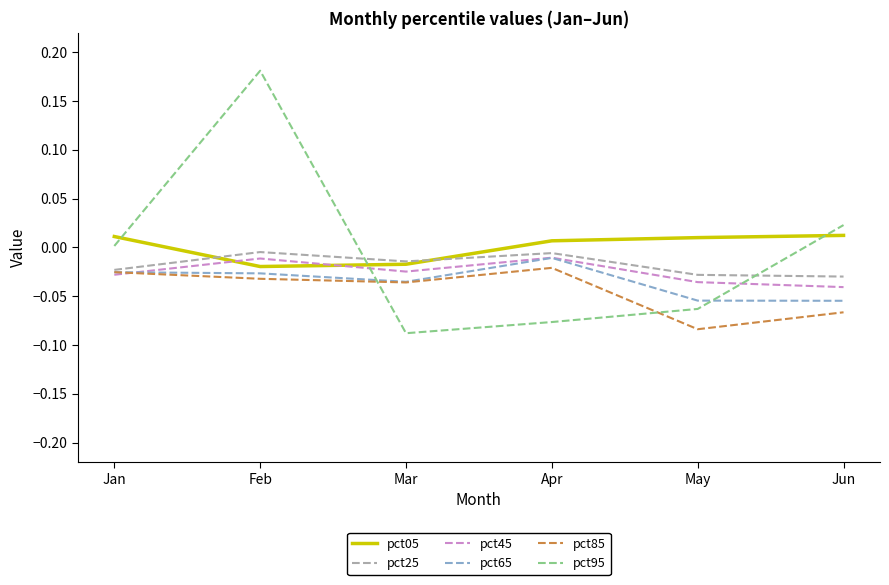

At which category does pct25 reach its first local peak?

Feb